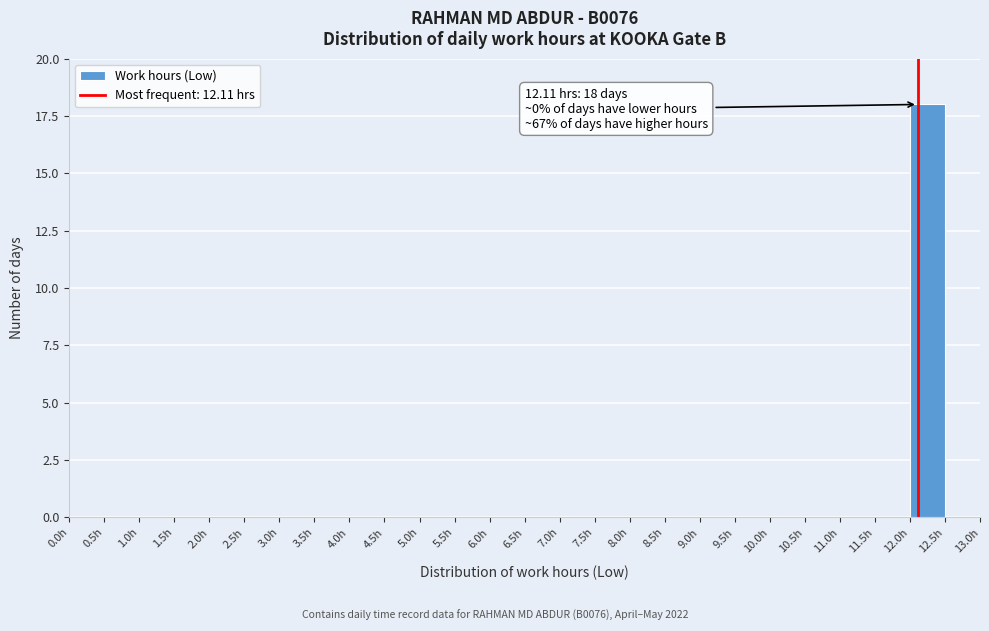

Which range on the x-axis has the tallest bar?

12.0 to 12.5